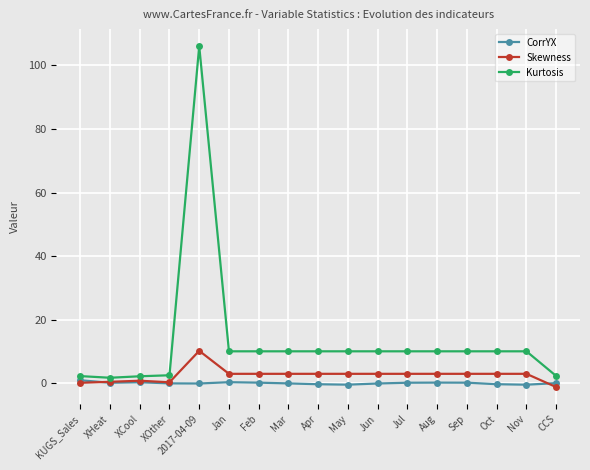

What is the spread (max minus min) of values at Jul?

9.9